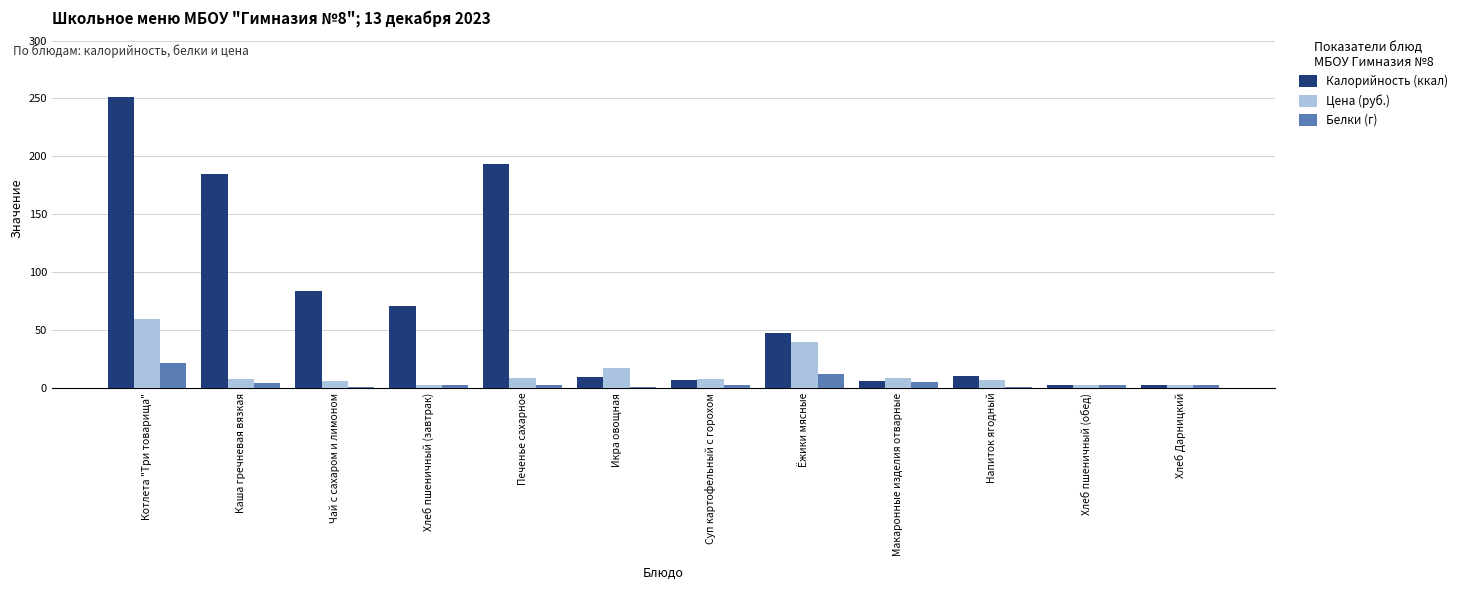

Which series changed the most between Чай с сахаром и лимоном and Хлеб пшеничный (обед)?

Калорийность (ккал)